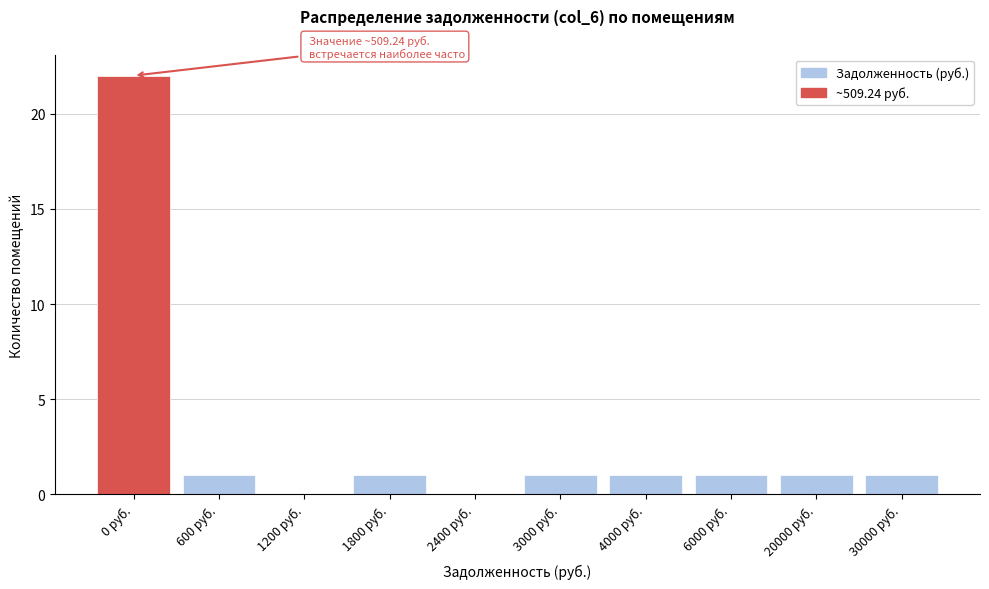

Reading left to right, extract all data points from this chart.

0 руб.=22	600 руб.=1	1200 руб.=0	1800 руб.=1	2400 руб.=0	3000 руб.=1	4000 руб.=1	6000 руб.=1	20000 руб.=1	30000 руб.=1